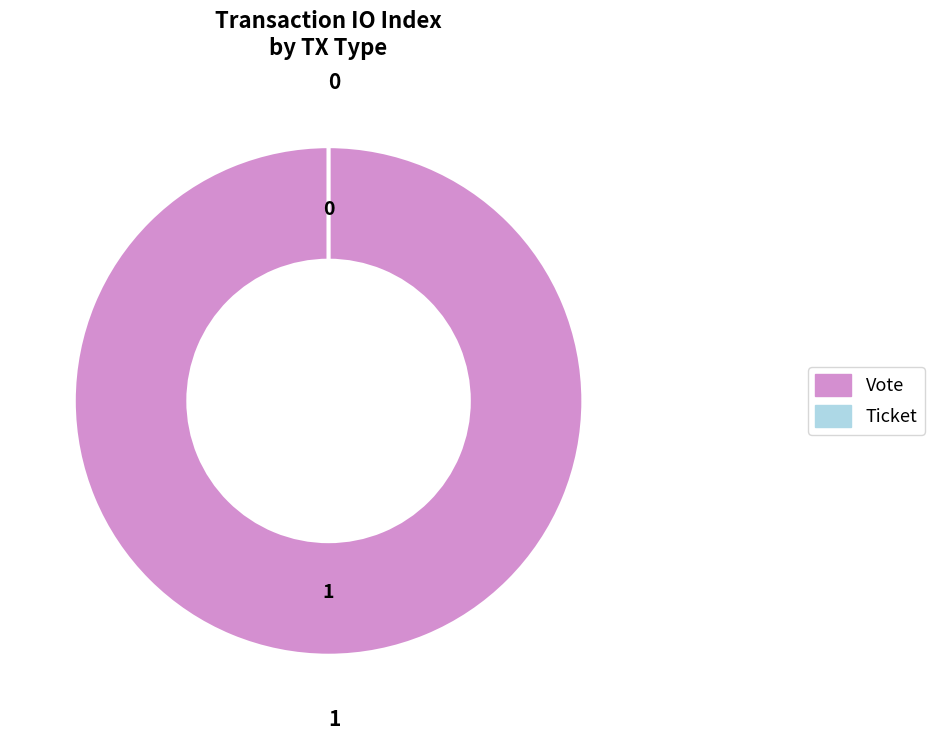

Is there a majority slice in this chart?

Yes